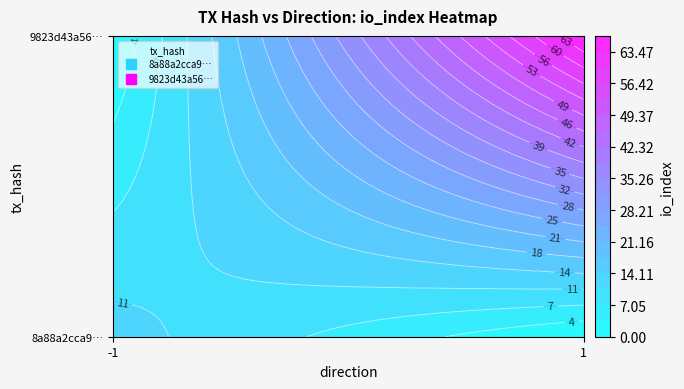

Reading left to right, transcribe all the data shown in this chart.

8a88a2cca91d67a93769feebca90092b6ded2b5: direction=-1	io_index=12
9823d43a5635c1db36f8c086bf89dabfb66c6d8: direction=1	io_index=67